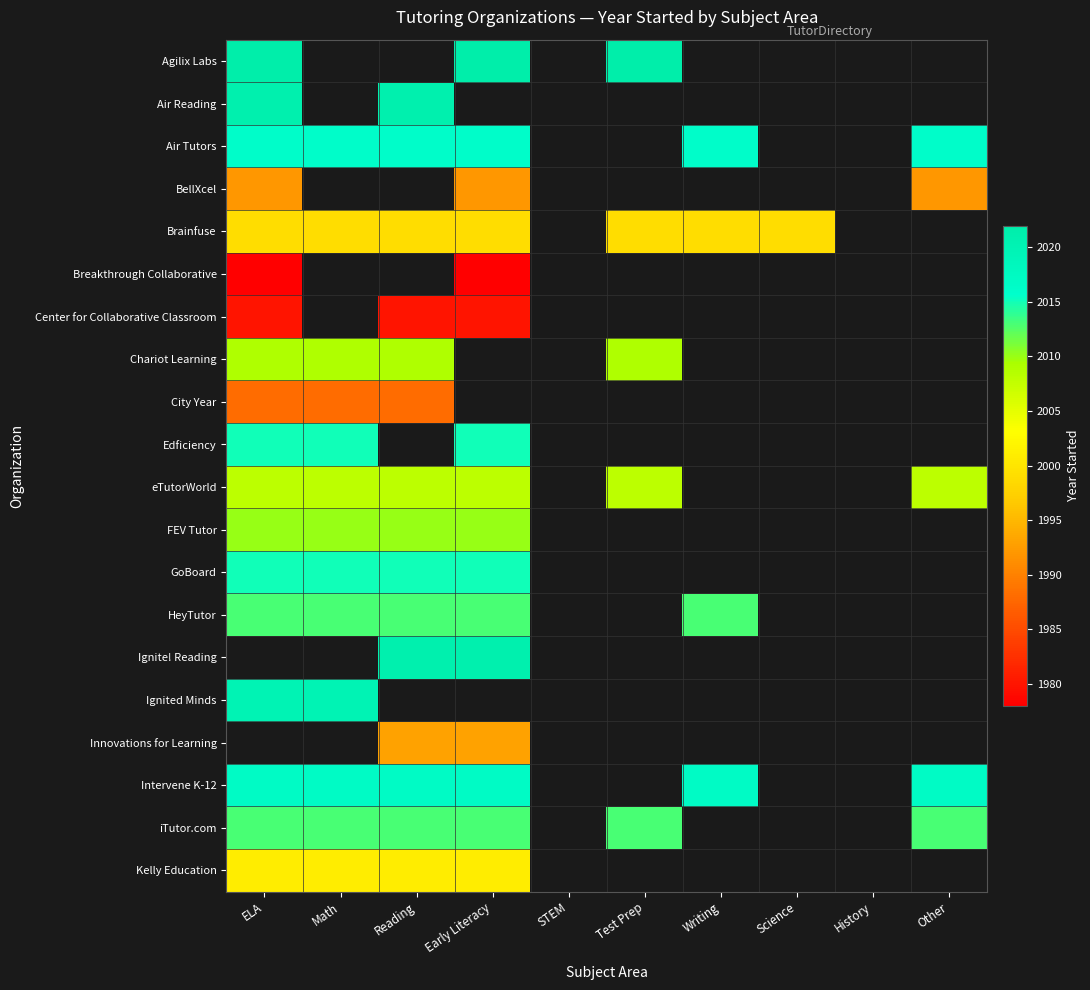

How many values in HeyTutor are above zero?

5